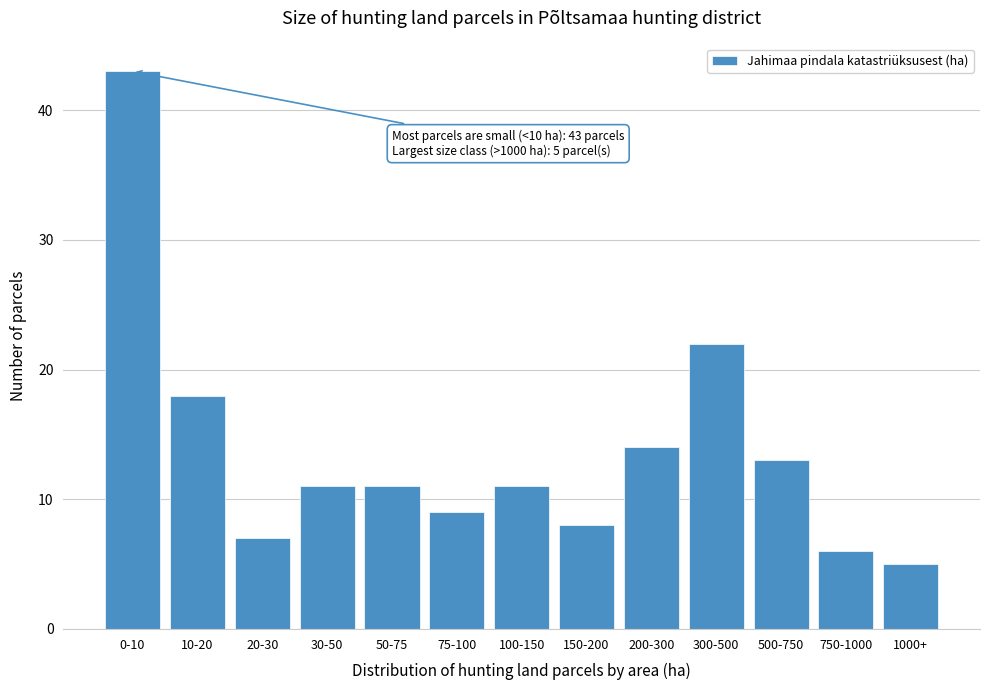

Reading right to left, list all the values displayed in this chart.

5	6	13	22	14	8	11	9	11	11	7	18	43